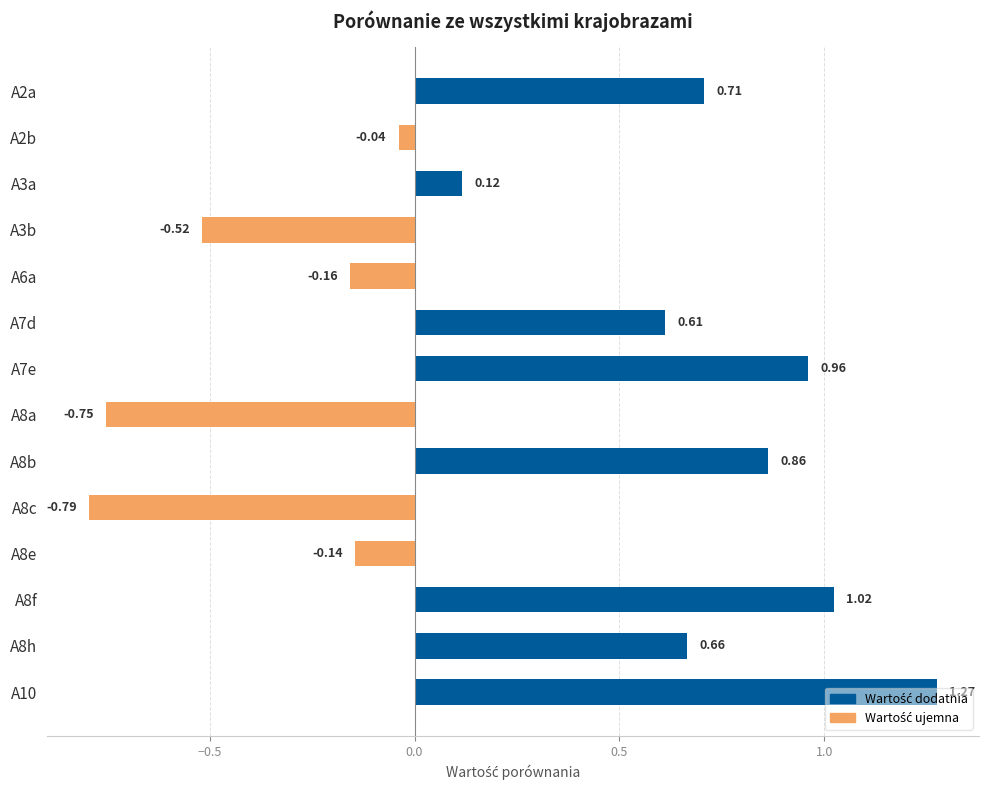

How many values exceed 0?

8